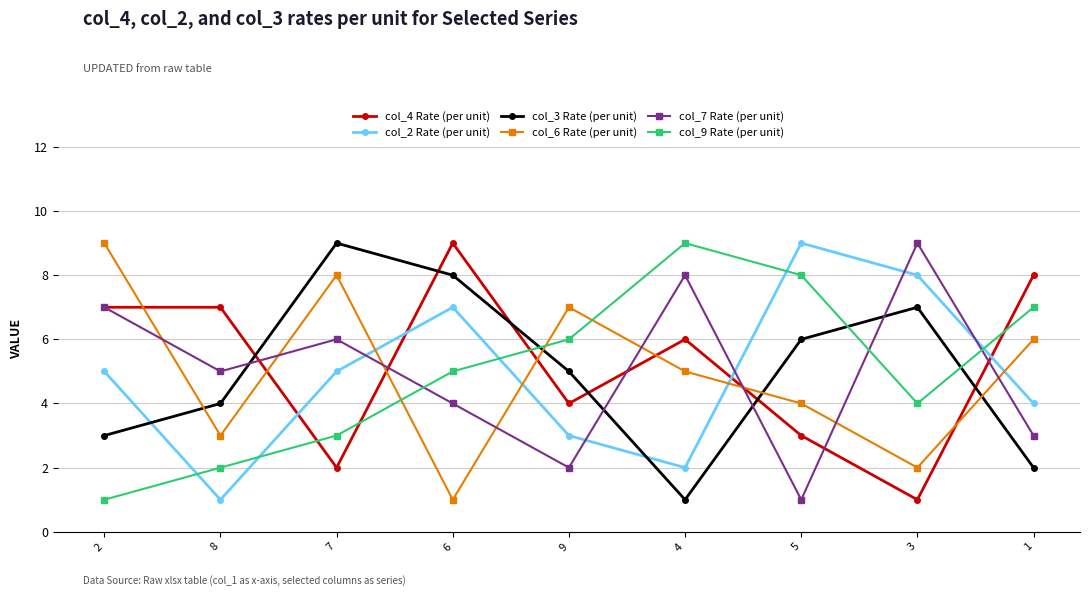

What is the greatest value displayed?

9